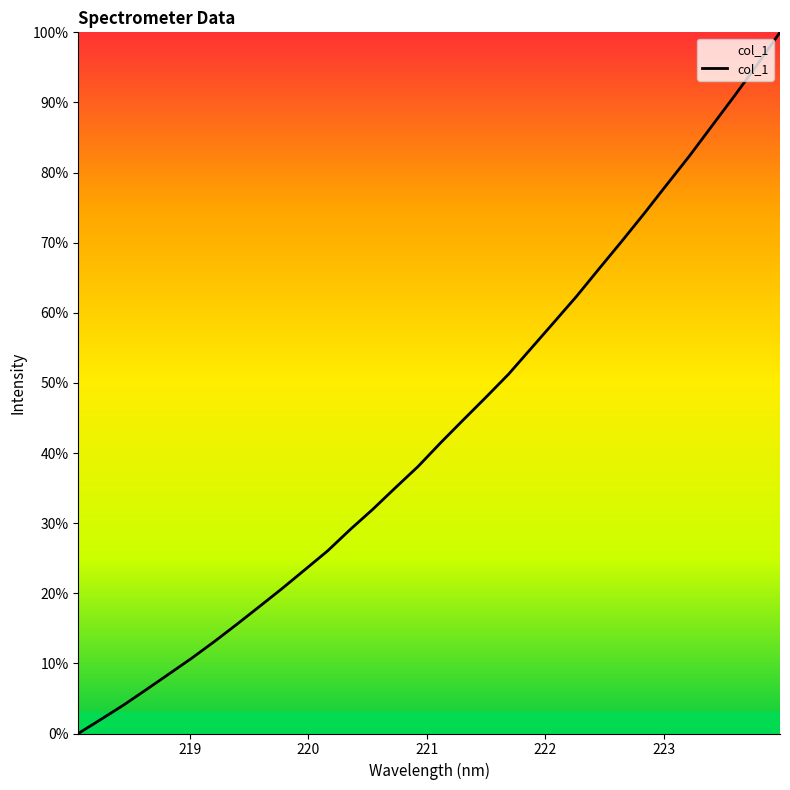

What is the greatest value displayed?

100.0